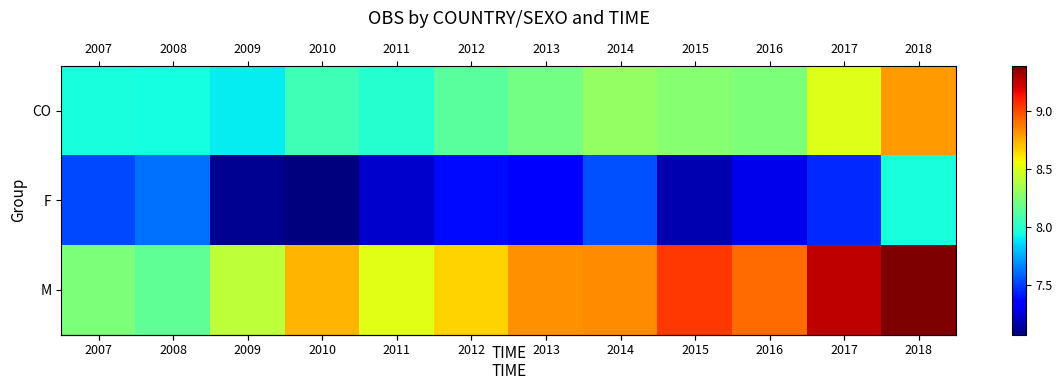

What is the difference between the highest and lowest values at 2008?

0.5